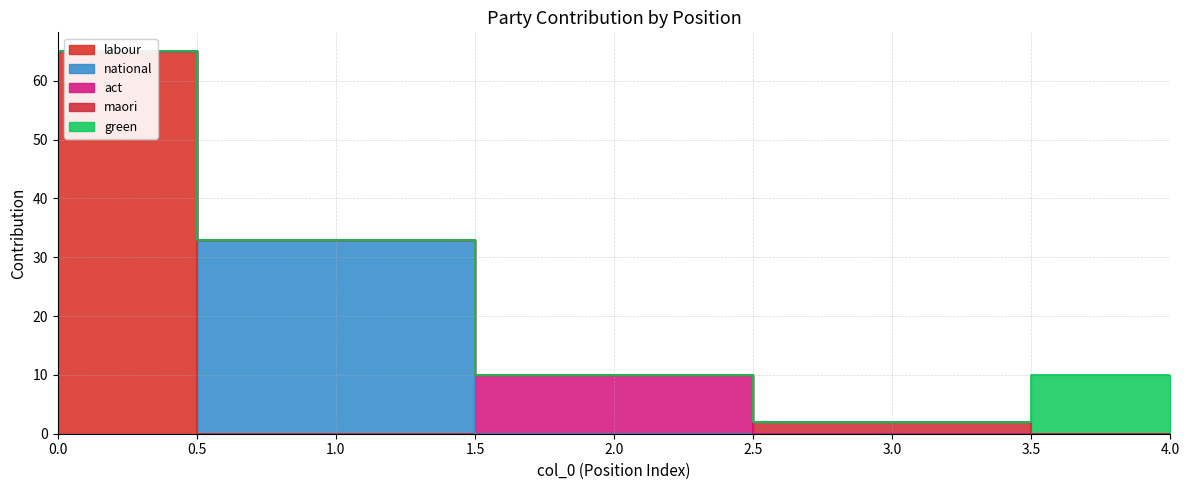

What is the difference between the maximum and second lowest values in the national series?

33